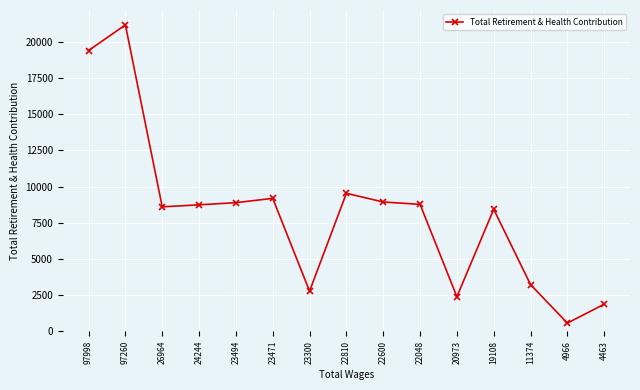

True or false: the data has more than 1 interior local peaks.

True